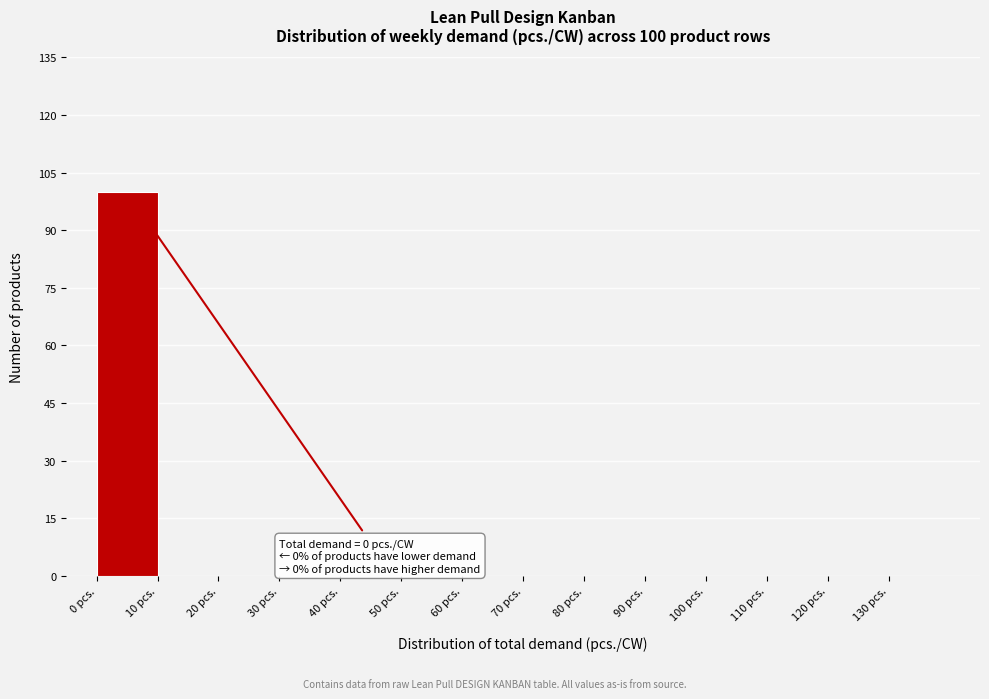

Which range on the x-axis has the tallest bar?

0 to 10